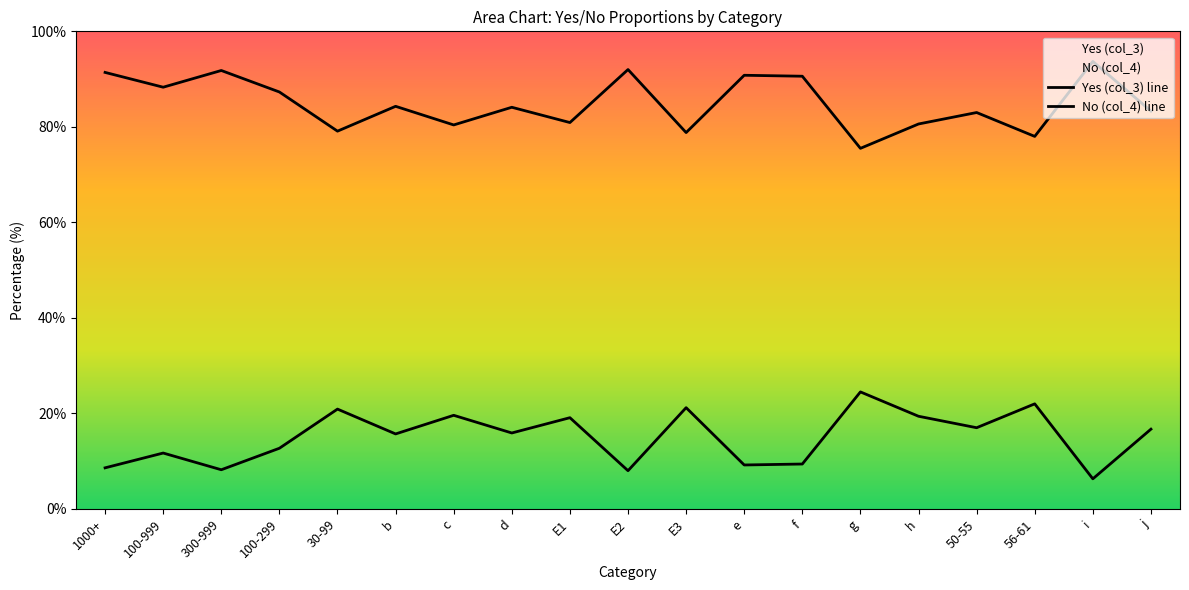

The Yes (col_3) line series shows 137.1 at 50-55. True or false?

False